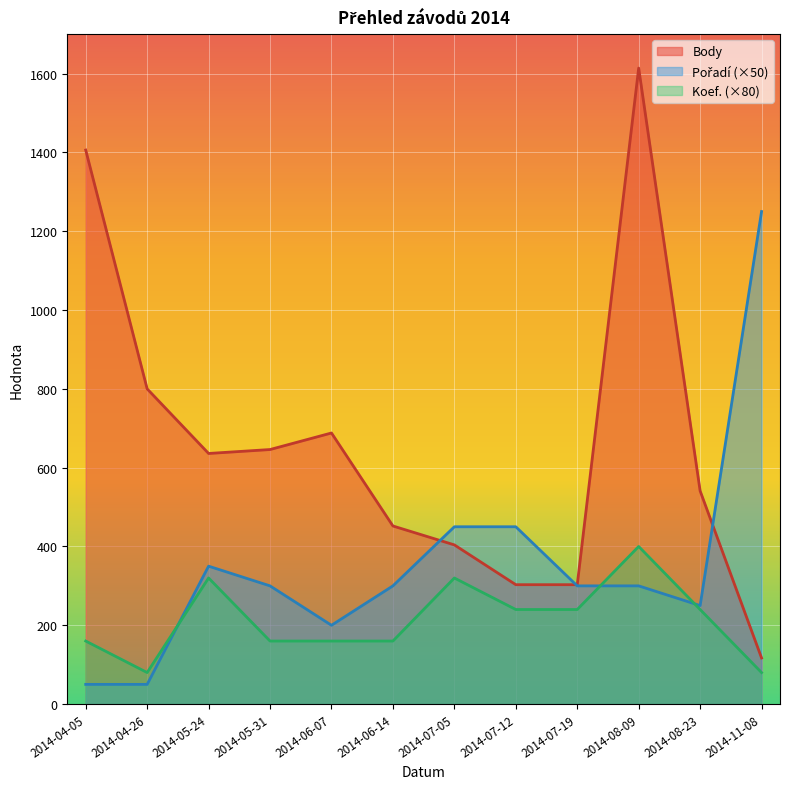

The value of Body at 2014-04-26 is 800. True or false?

True